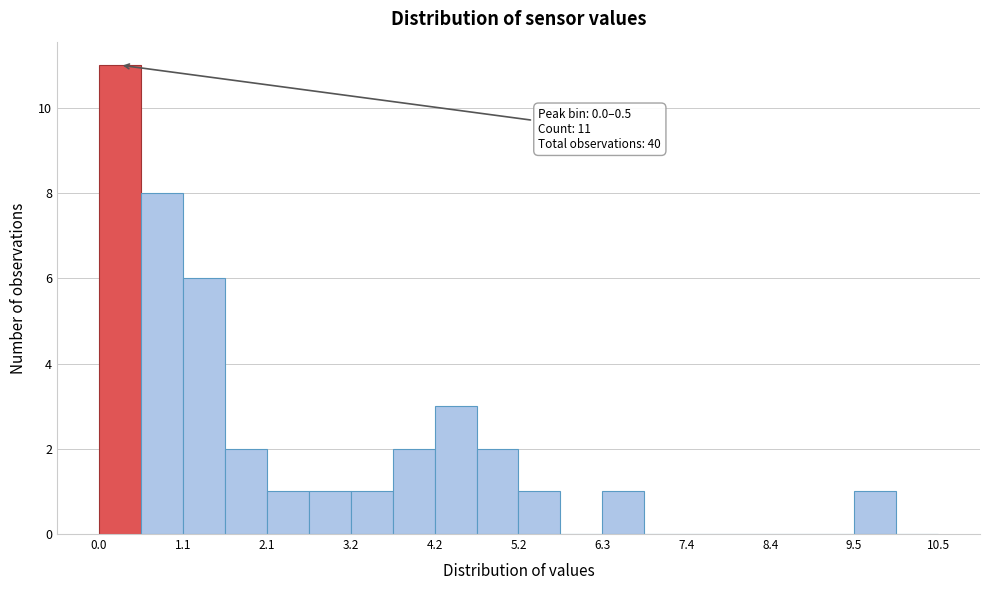

Read against the x-axis, roughly where is the centre of the tallest bar?

0.2